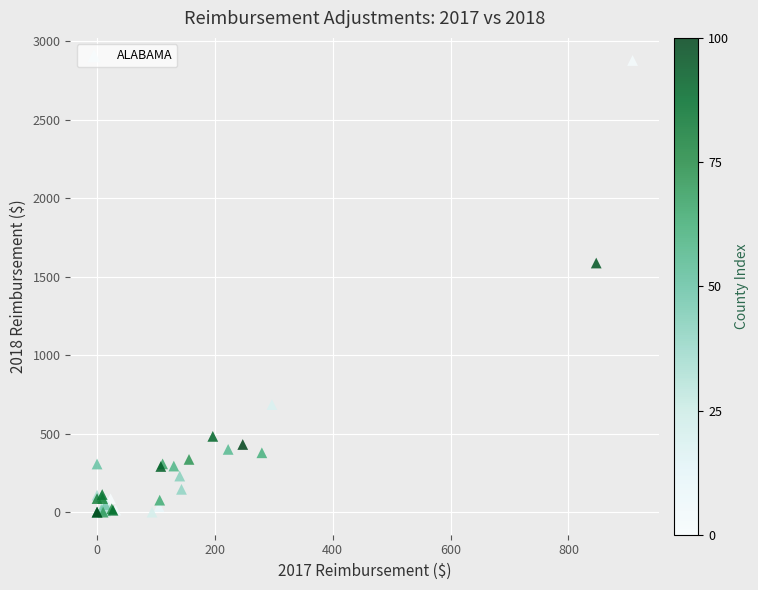

What Y value in the scatter plot is closest to 1438?

1586.6